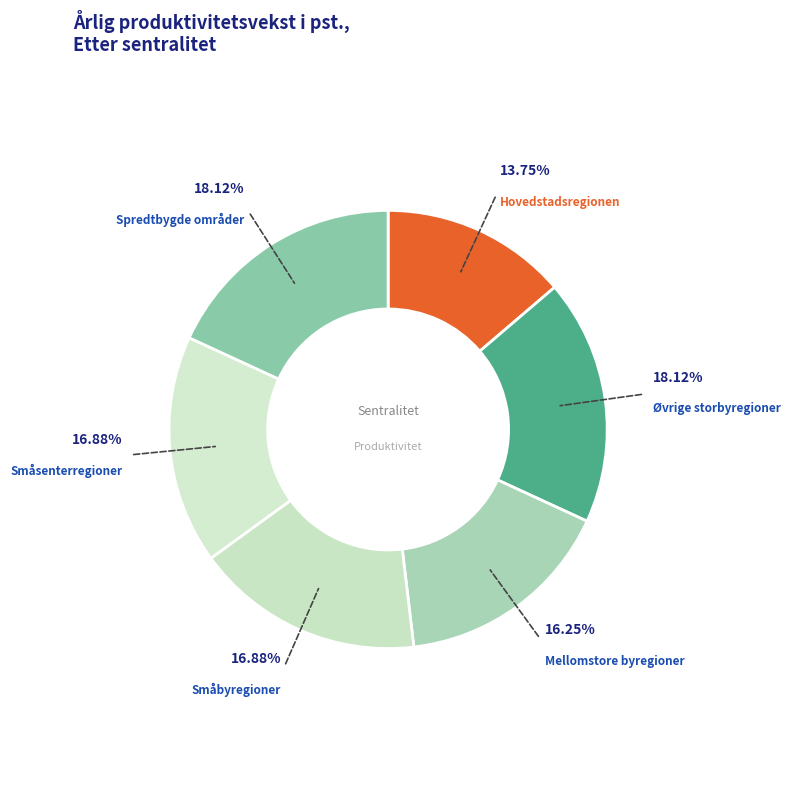

What percentage is the Småsenterregioner slice, to the nearest percent?

17%